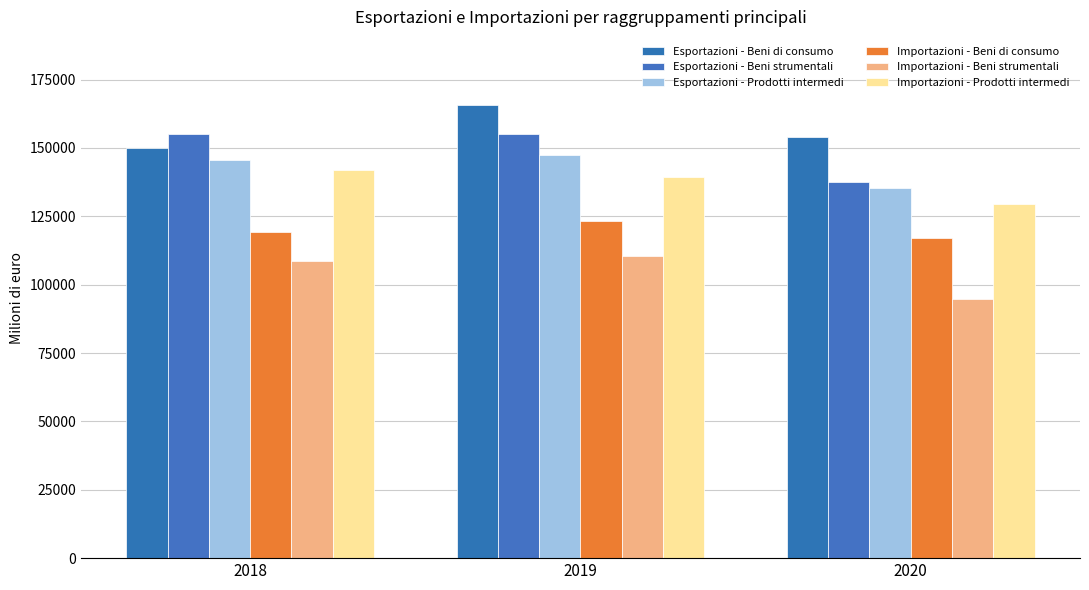

Count the Importazioni - Prodotti intermedi values in the range 129413 to 141894.

3